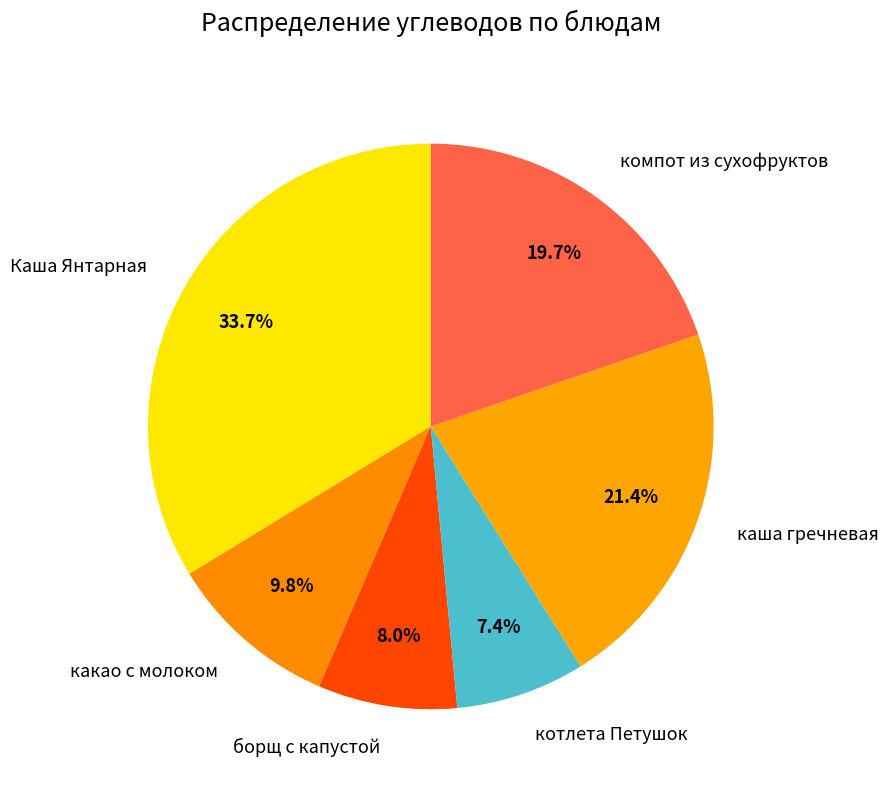

What portion of the pie excludes каша гречневая?

78.6%